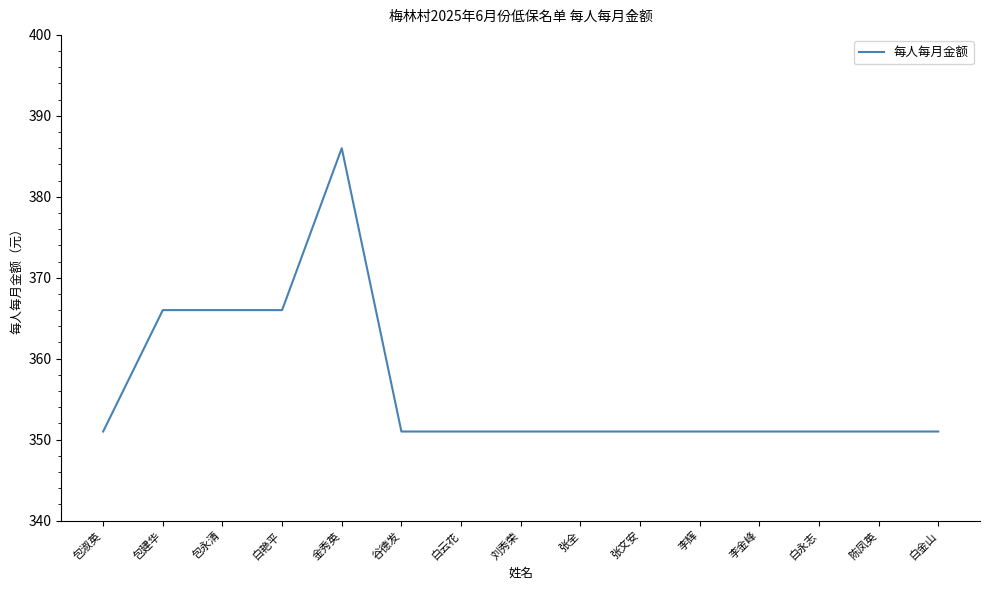

What is the ratio of the value at 白金山 to the value at 白云花?

1.0